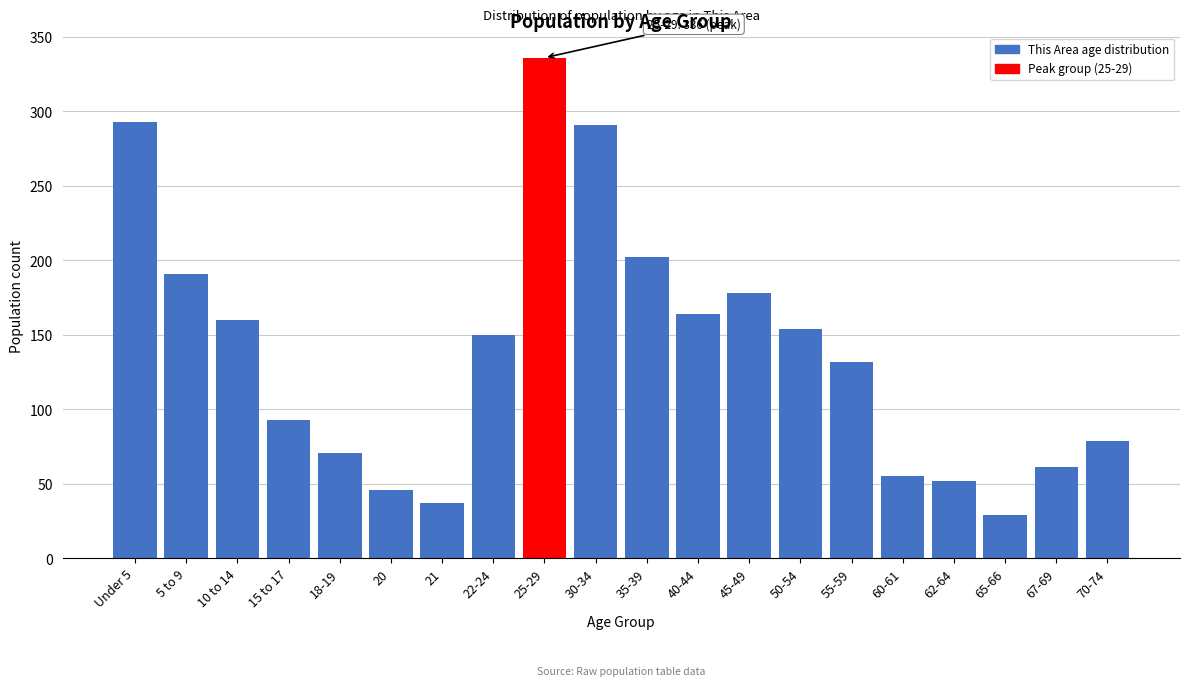

Reading left to right, list all the values displayed in this chart.

Under 5=293	5 to 9=191	10 to 14=160	15 to 17=93	18-19=71	20=46	21=37	22-24=150	25-29=336	30-34=291	35-39=202	40-44=164	45-49=178	50-54=154	55-59=132	60-61=55	62-64=52	65-66=29	67-69=61	70-74=79